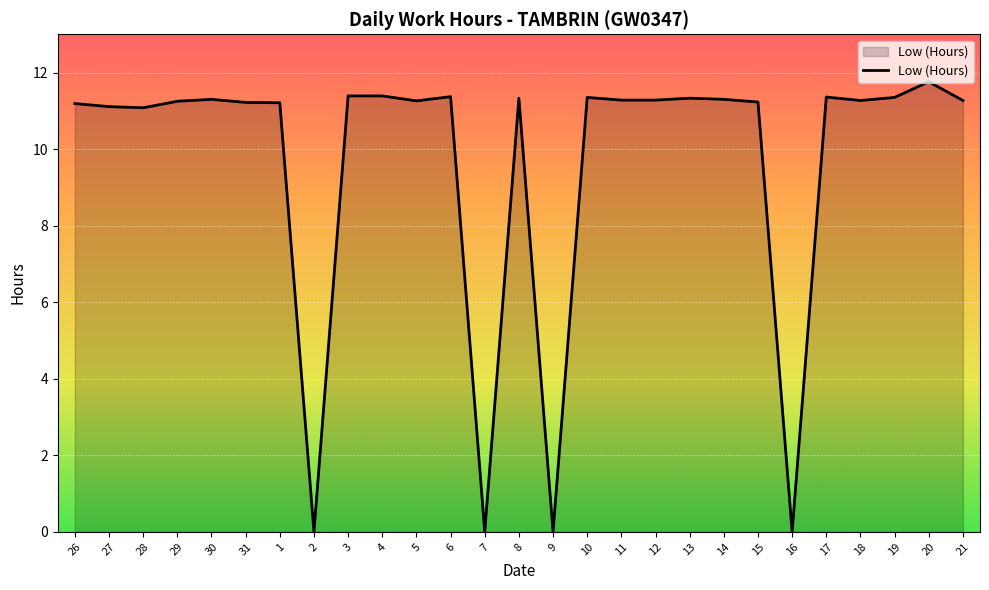

What is the ratio of the value at 12 to the value at 29?

1.0